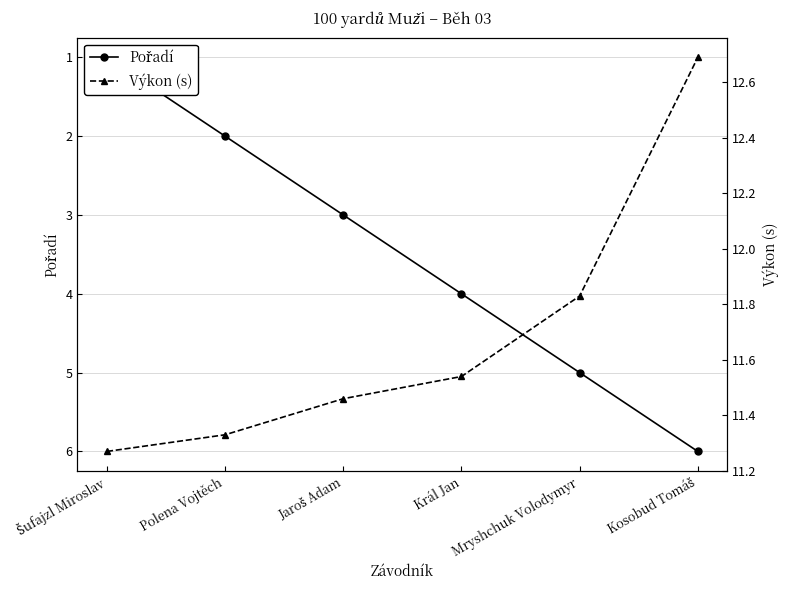

How many data points does each series have?

6